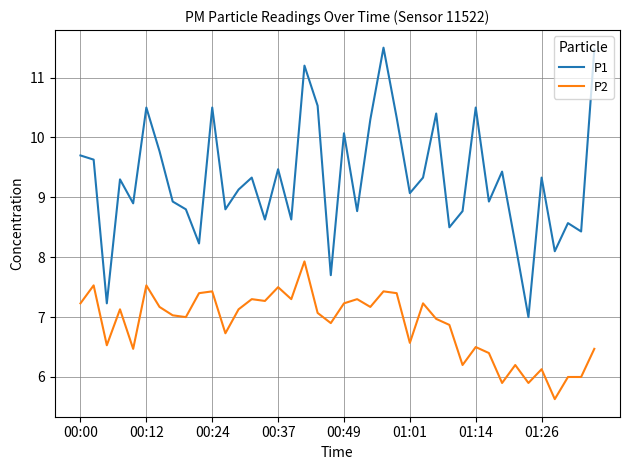

Reading right to left, extract all data points from this chart.

P1: 11.5	8.4	8.6	8.1	9.3	7.0	8.2	9.4	8.9	10.5	8.8	8.5	10.4	9.3	9.1	10.3	11.5	10.3	8.8	10.1	7.7	10.5	11.2	8.6	9.5	8.6	9.3	9.1	8.8	10.5	8.2	8.8	8.9	9.8	10.5	8.9	9.3	7.2	9.6	9.7
P2: 6.5	6.0	6.0	5.6	6.1	5.9	6.2	5.9	6.4	6.5	6.2	6.9	7.0	7.2	6.6	7.4	7.4	7.2	7.3	7.2	6.9	7.1	7.9	7.3	7.5	7.3	7.3	7.1	6.7	7.4	7.4	7.0	7.0	7.2	7.5	6.5	7.1	6.5	7.5	7.2